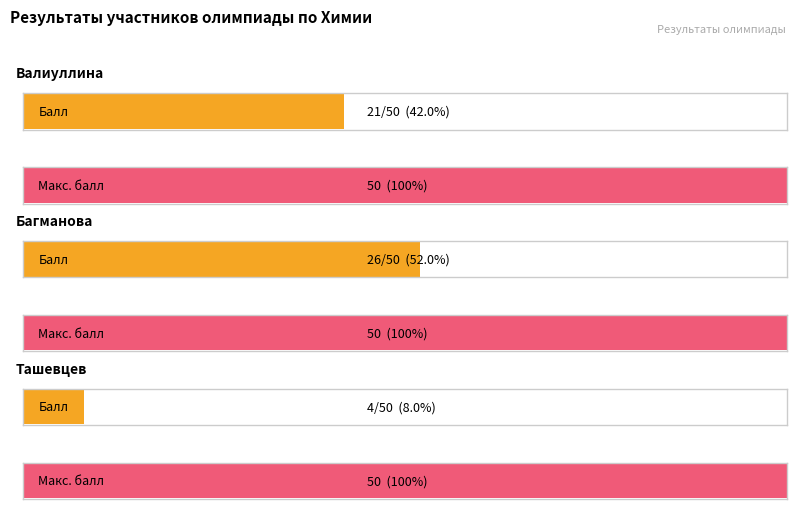

List the series in order of their overall mean, highest first.

Макс. балл, Балл